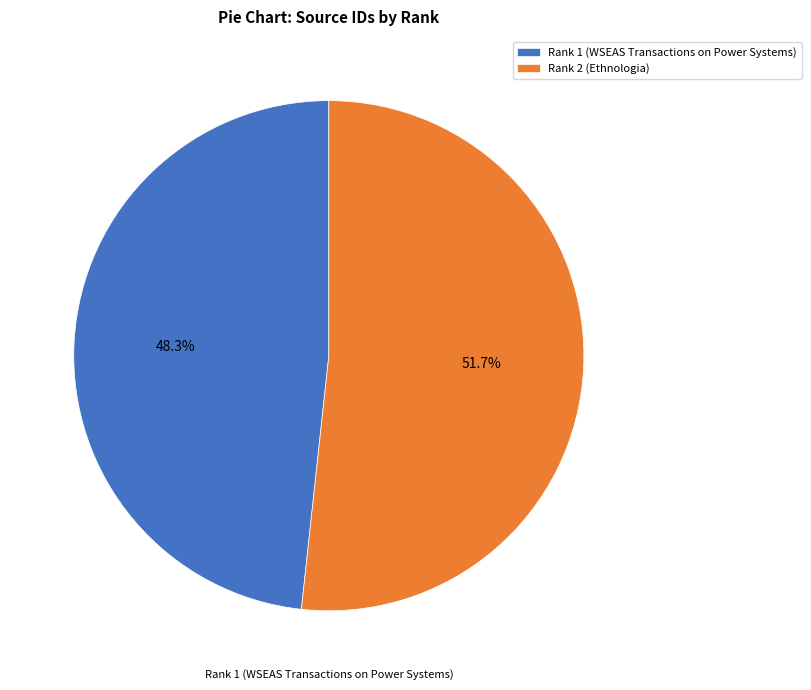

To the nearest percent, what portion does Rank 2 (Ethnologia) represent?

52%